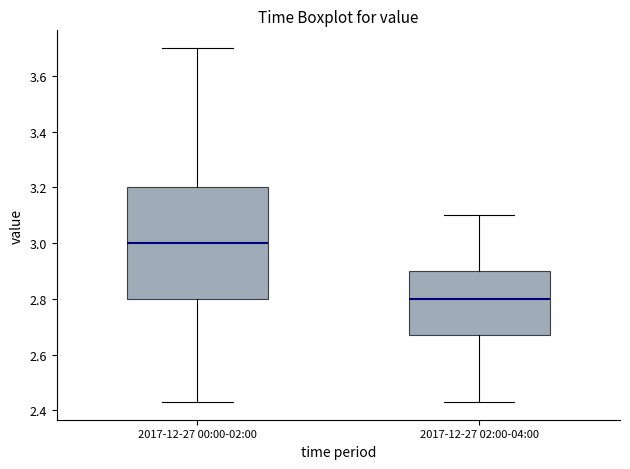

Reading left to right, read every box against the y-axis: the position of its median line, the range the box covers, and the ends of its whiskers. The values are not printed on the chart, so give them approximately, as read against the axis.

2017-12-27 00:00-02:00: median 3.00, box 2.80 to 3.20, whiskers 2.44 to 3.70
2017-12-27 02:00-04:00: median 2.80, box 2.68 to 2.90, whiskers 2.44 to 3.10